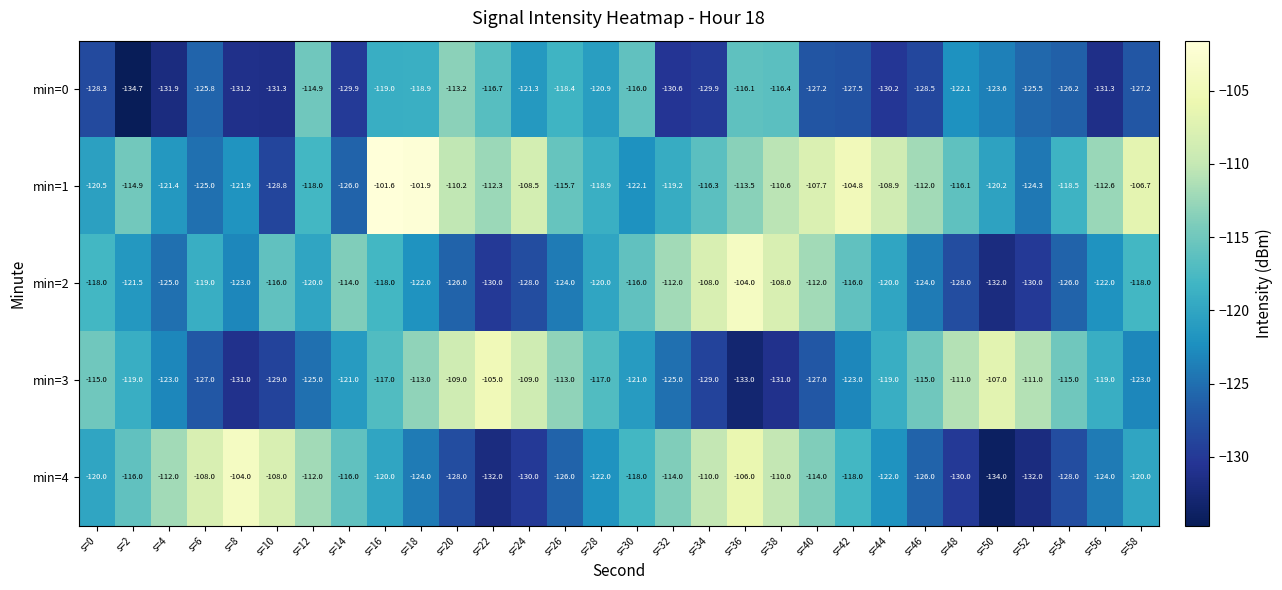

What is the lowest value of the min=4 series?

-134.0